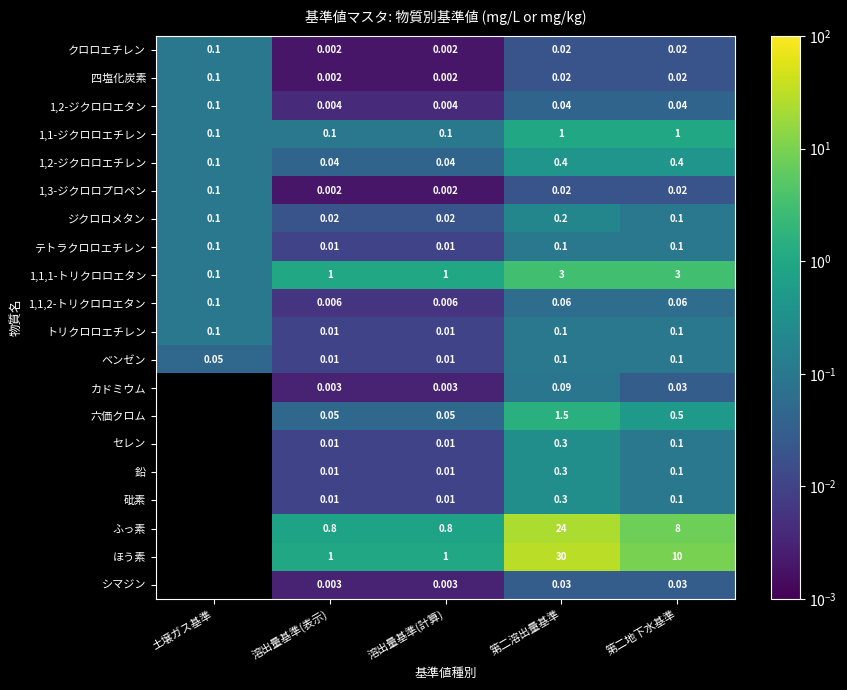

Between 溶出量基準(表示) and 第二溶出量基準, which series saw the biggest shift?

ほう素